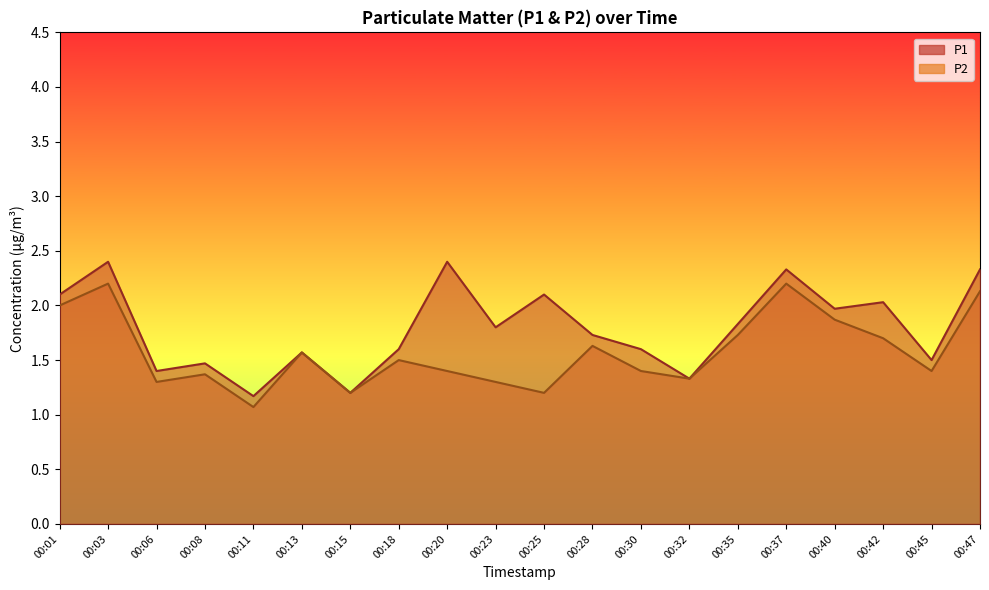

Where is the first local minimum for P1?

00:06